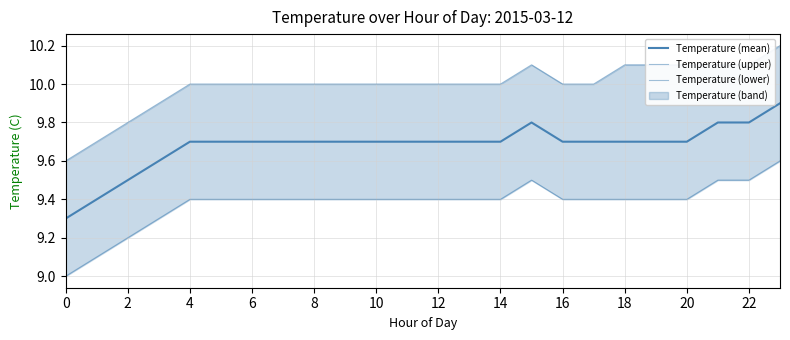

Which category has the highest value in the Temperature (lower) series?

23